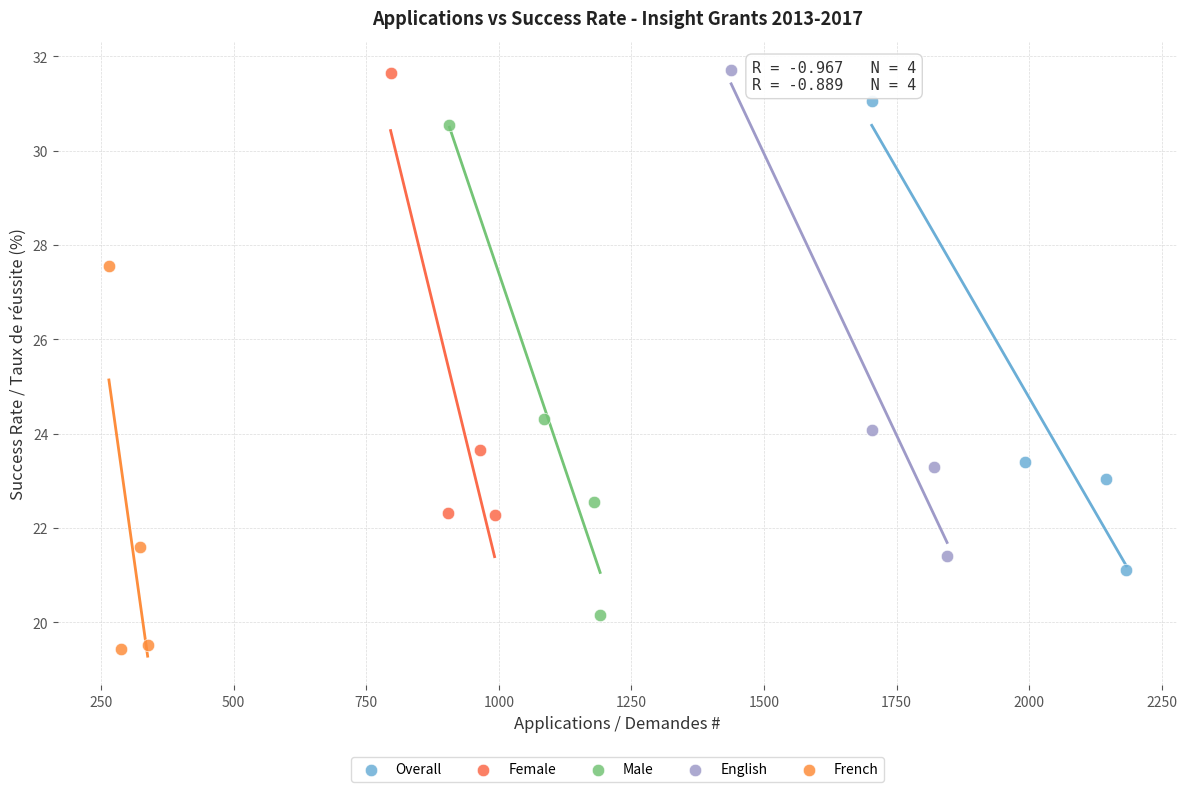

Which series has the largest Y range (max minus min)?

Male